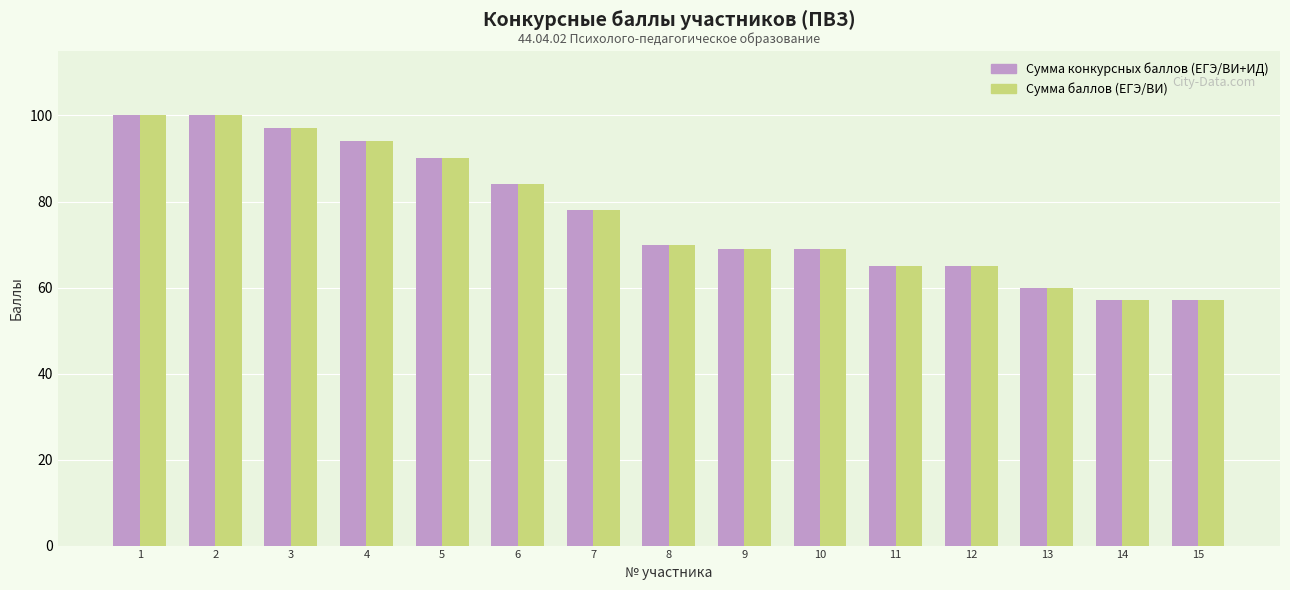

How many categories are shown in the chart?

15